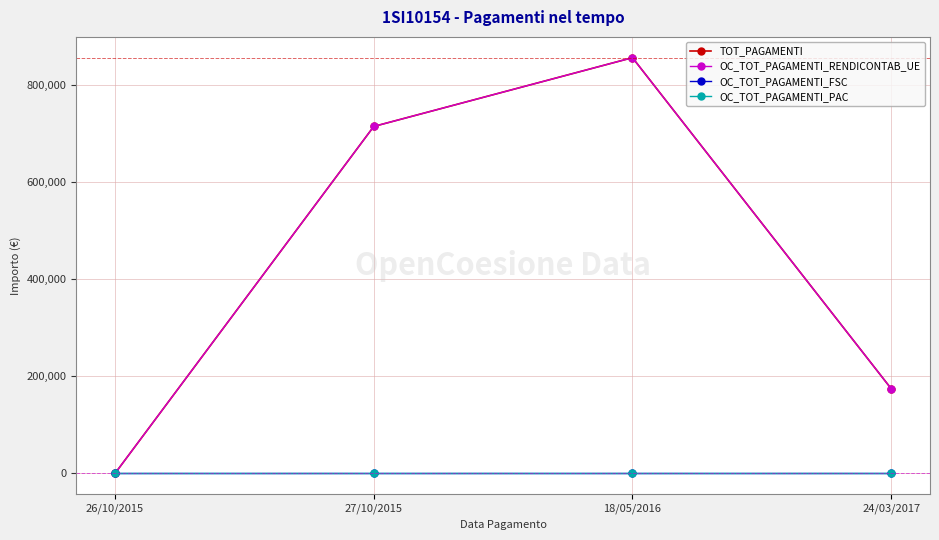

Is this an area chart (filled region under the line)?

No